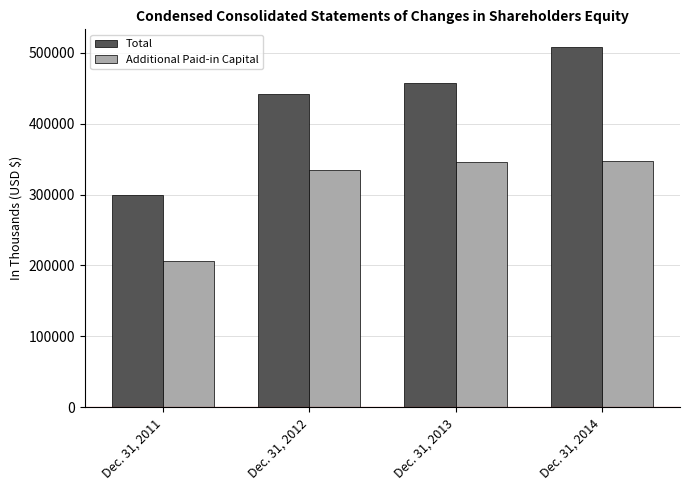

What is the lowest value of the Total series?

299143